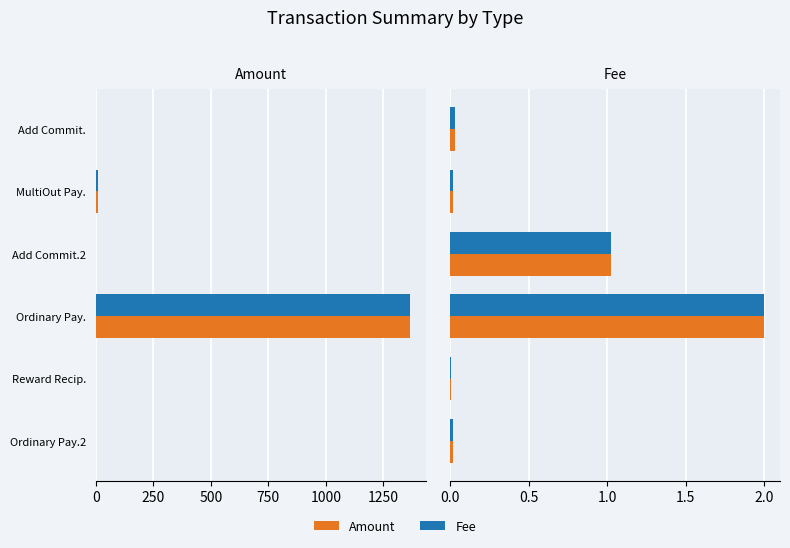

Which series has the widest spread of values?

Amount